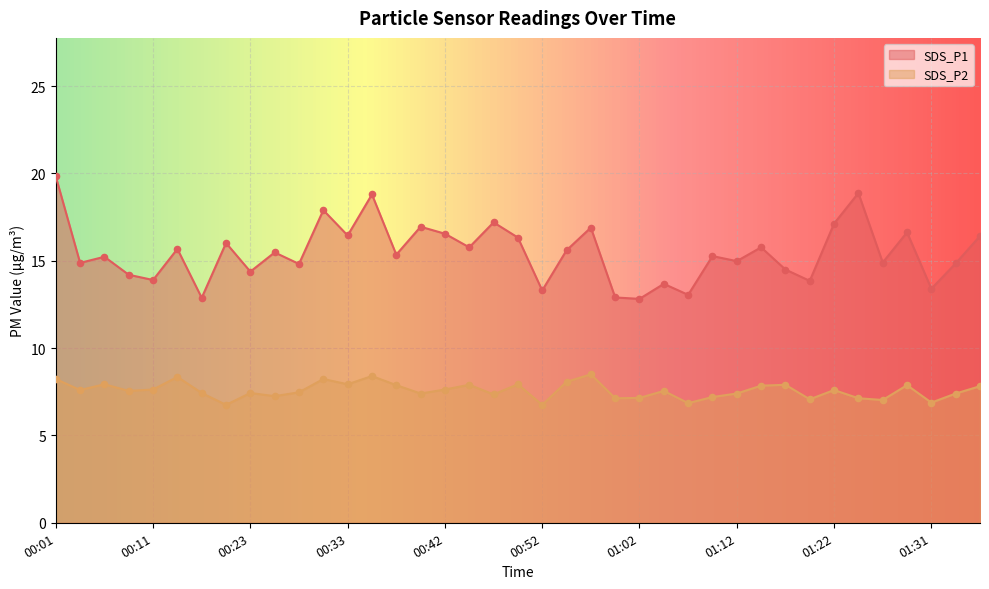

At which category is the sum across all series the highest?

00:01